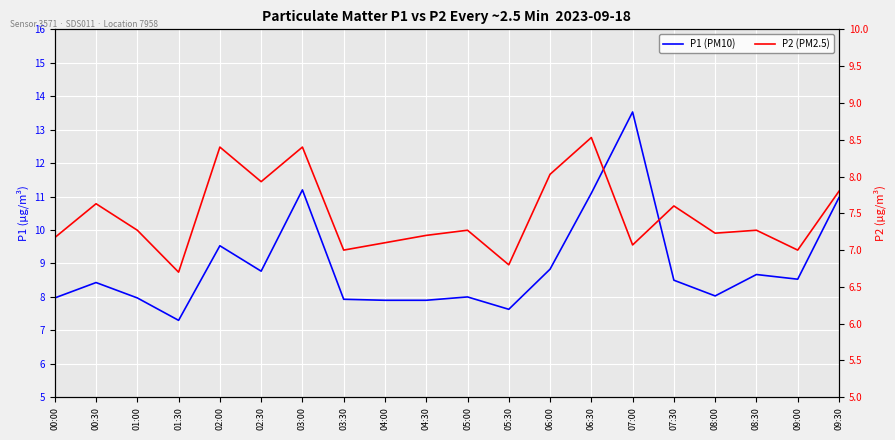

Where is the first local maximum for P2 (PM2.5)?

00:30